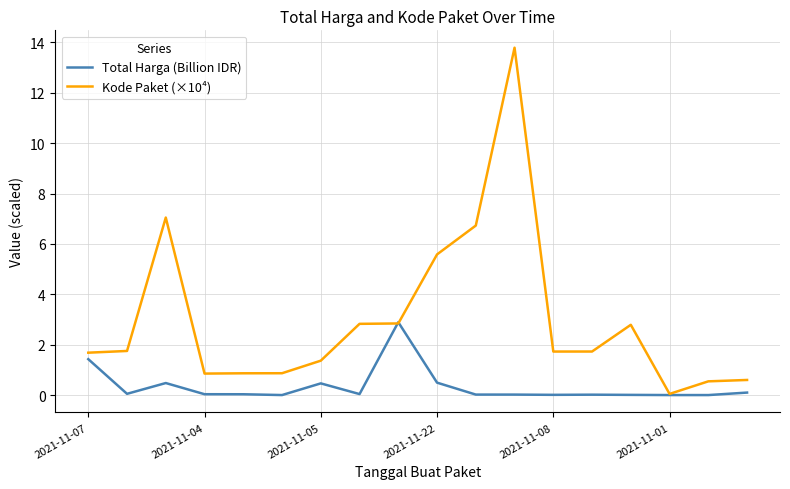

Which series has the largest range (max minus min)?

Kode Paket (×10⁴)